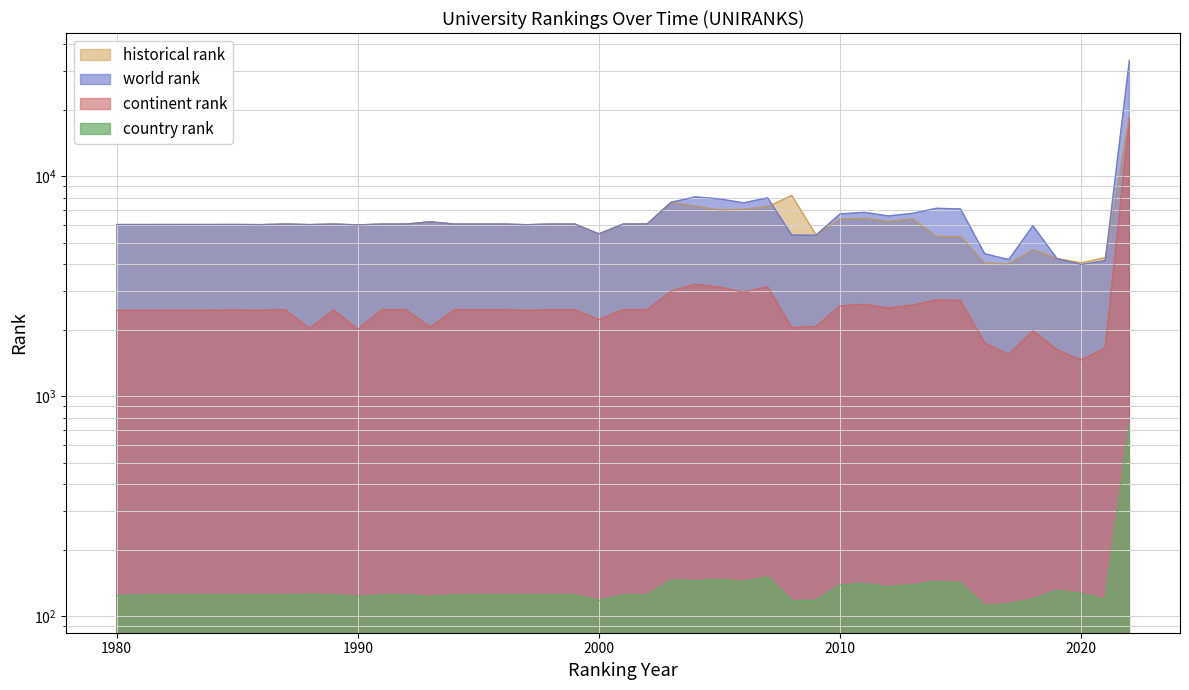

Reading left to right, list all the values displayed in this chart.

world rank: 1980=6040	1981=6040	1985=6044	1986=6036	1987=6071	1988=6037	1989=6071	1990=6019	1991=6071	1992=6071	1993=6218	1994=6071	1995=6071	1996=6071	1997=6031	1998=6071	1999=6071	2000=5480	2001=6071	2002=6078	2003=7629	2004=8071	2005=7900	2006=7583	2007=7989	2008=5410	2009=5401	2010=6748	2011=6865	2012=6607	2013=6787	2014=7162	2015=7110	2016=4449	2017=4185	2018=5966	2019=4224	2020=3975	2021=4140	2022=33709
continent rank: 1980=2460	1981=2460	1985=2465	1986=2462	1987=2473	1988=2032	1989=2473	1990=2018	1991=2473	1992=2473	1993=2063	1994=2473	1995=2473	1996=2473	1997=2458	1998=2473	1999=2473	2000=2234	2001=2473	2002=2477	2003=3008	2004=3228	2005=3137	2006=2974	2007=3151	2008=2050	2009=2080	2010=2576	2011=2621	2012=2518	2013=2599	2014=2745	2015=2728	2016=1747	2017=1549	2018=1986	2019=1627	2020=1462	2021=1656	2022=18202
country rank: 1980=124	1981=125	1985=125	1986=125	1987=125	1988=126	1989=125	1990=123	1991=125	1992=125	1993=123	1994=125	1995=125	1996=125	1997=125	1998=125	1999=125	2000=118	2001=125	2002=125	2003=146	2004=145	2005=147	2006=144	2007=151	2008=118	2009=118	2010=139	2011=141	2012=136	2013=139	2014=144	2015=142	2016=112	2017=114	2018=120	2019=131	2020=127	2021=119	2022=751
historical rank: 1980=6040	1981=6040	1985=6044	1986=6036	1987=6071	1988=6037	1989=6071	1990=6019	1991=6071	1992=6071	1993=6218	1994=6071	1995=6071	1996=6071	1997=6031	1998=6071	1999=6071	2000=5480	2001=6071	2002=6078	2003=7629	2004=7309	2005=7041	2006=7076	2007=7281	2008=8192	2009=5427	2010=6386	2011=6448	2012=6227	2013=6406	2014=5323	2015=5329	2016=4027	2017=4001	2018=4638	2019=4230	2020=4047	2021=4269	2022=18672